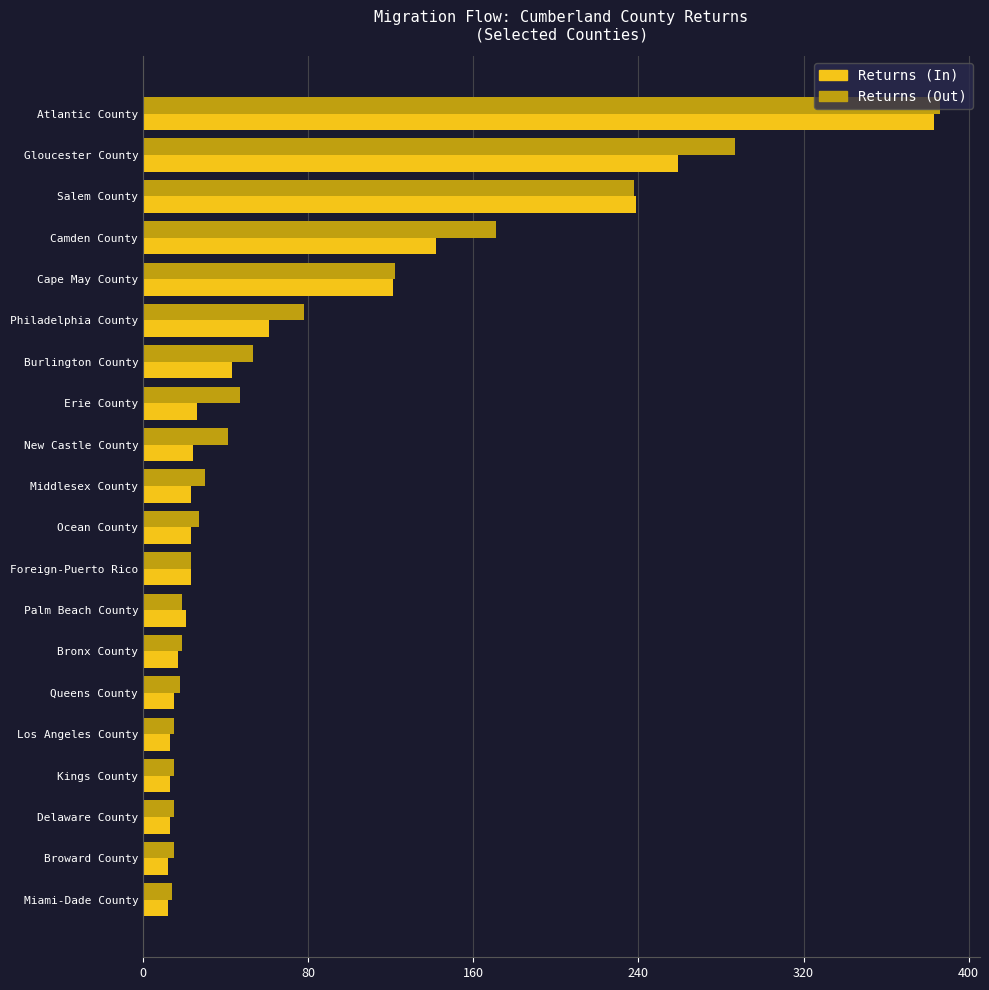

What is the total value across all series at Salem County?

477